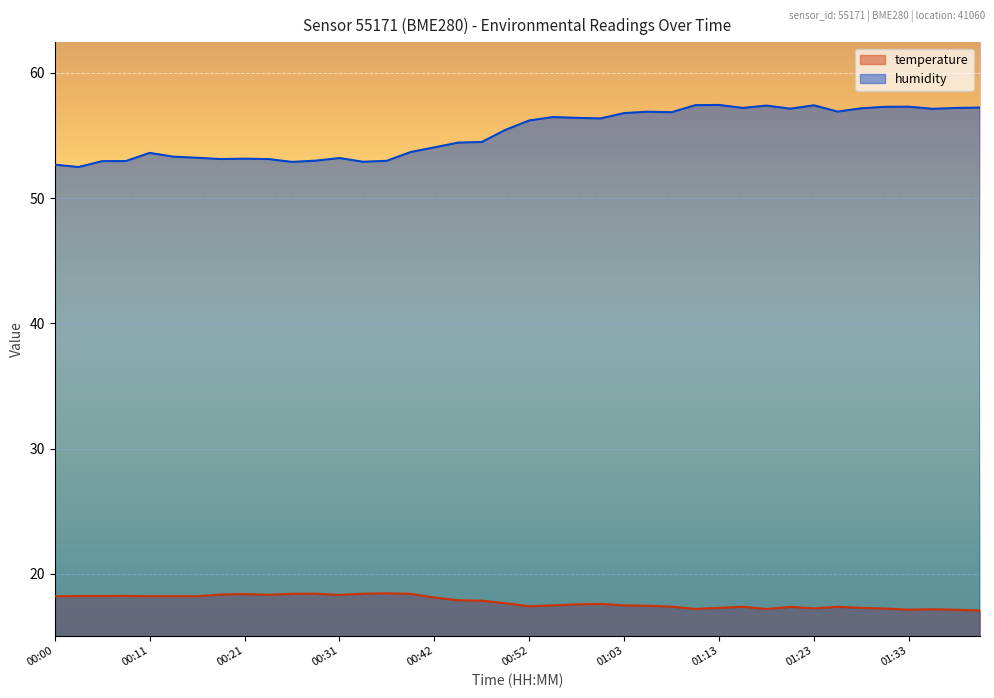

What is the label of the 37th point from the right?

00:08